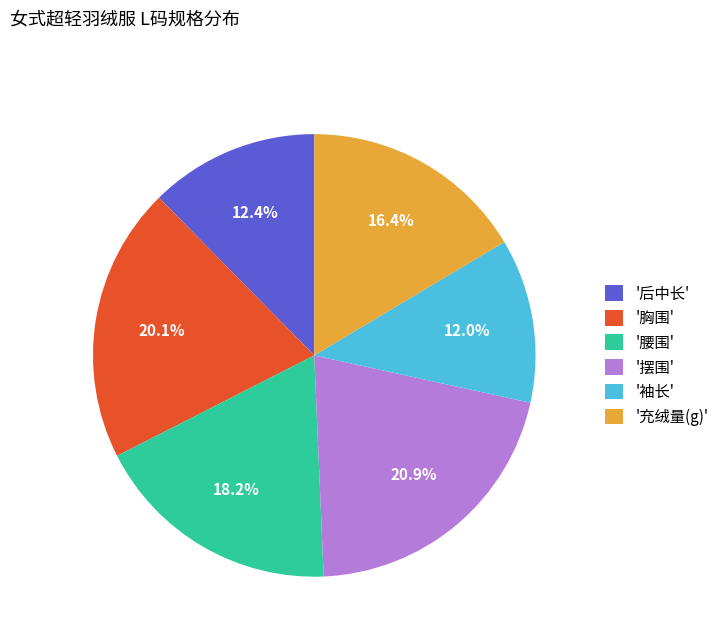

Does '腰围' represent more than half of the total?

No